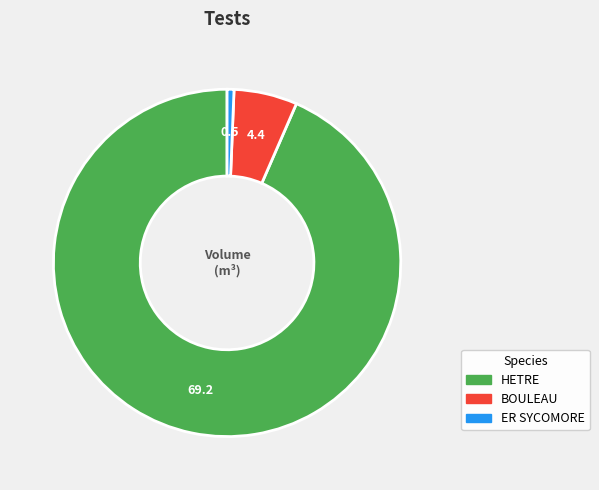

How many slices are in this pie chart?

3